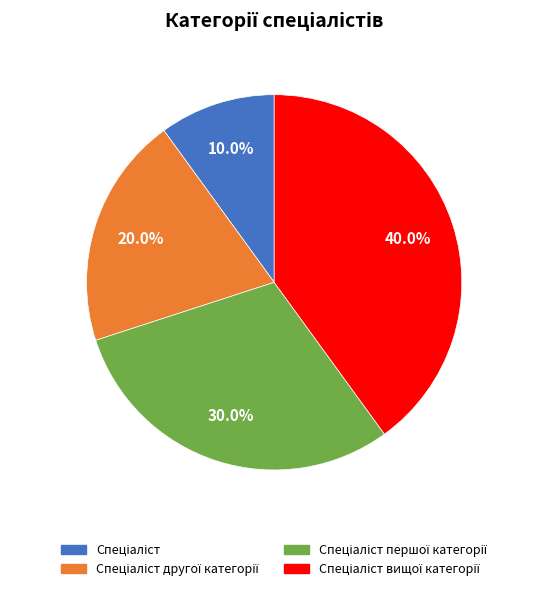

Is there any slice that represents more than half of the pie?

No